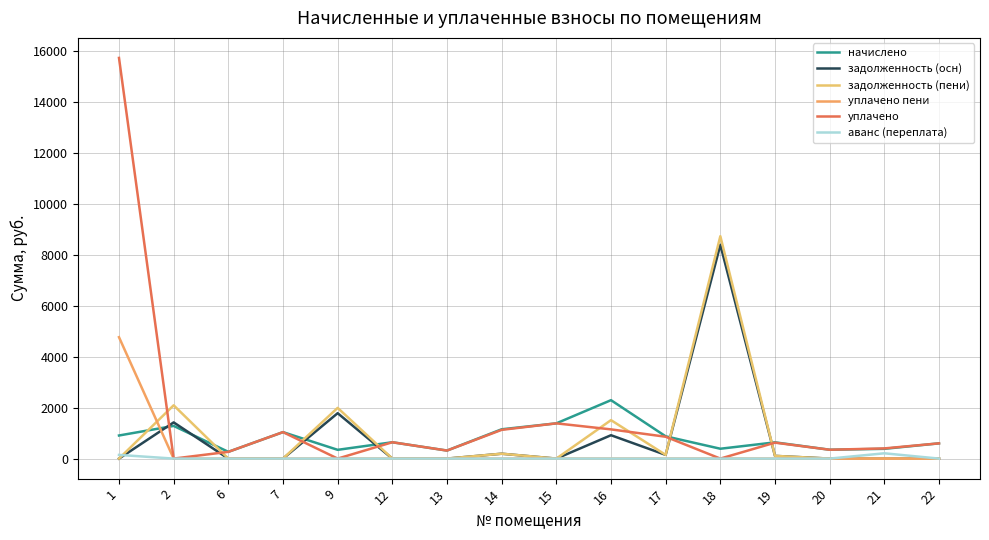

Where is задолженность (пени) nearest to the value 4370?

2